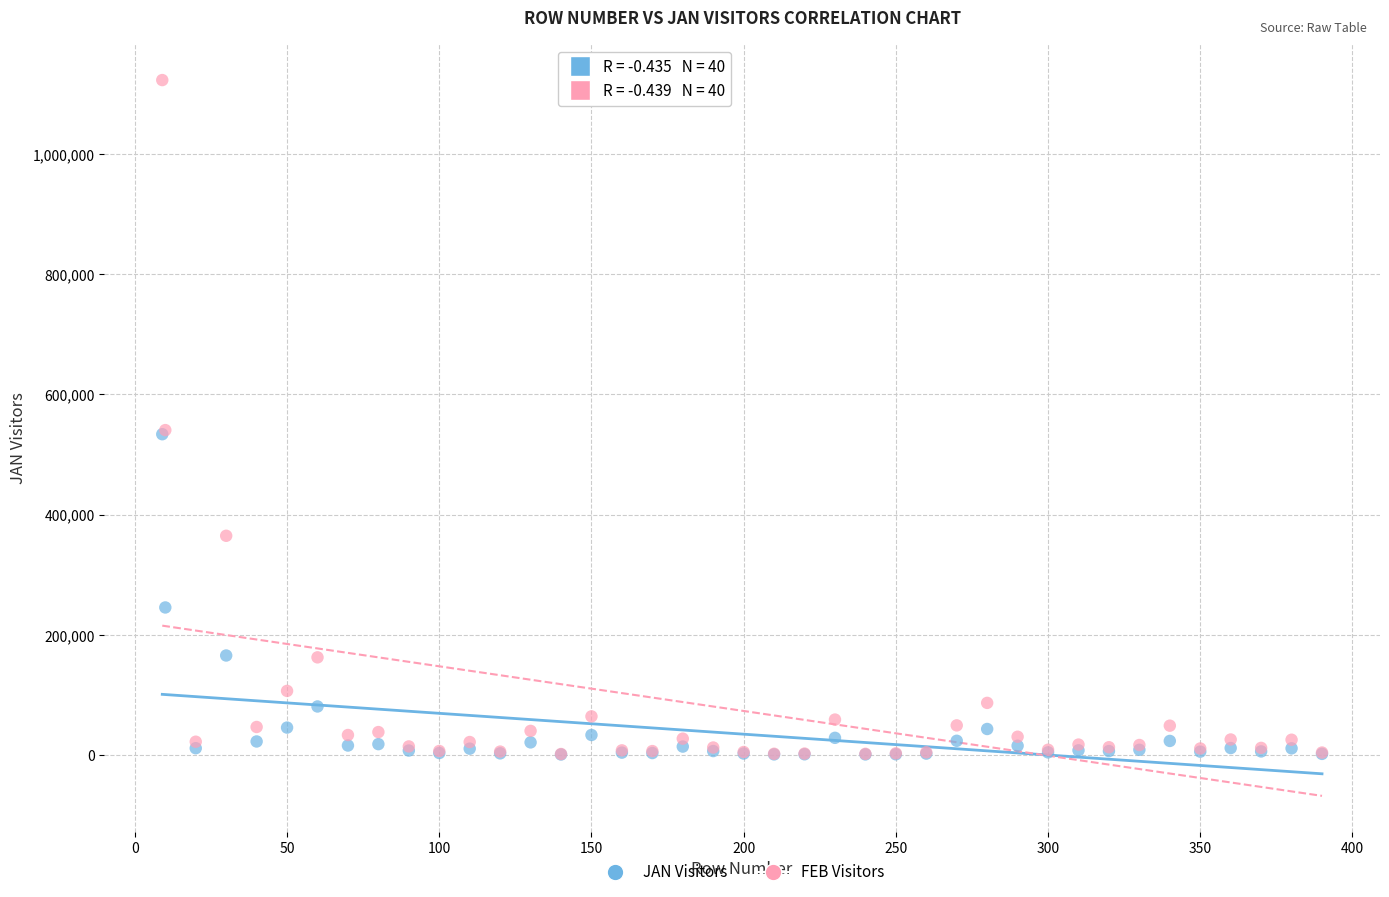

In the JAN Visitors series, what Y value is closest to 267322?

245527.3